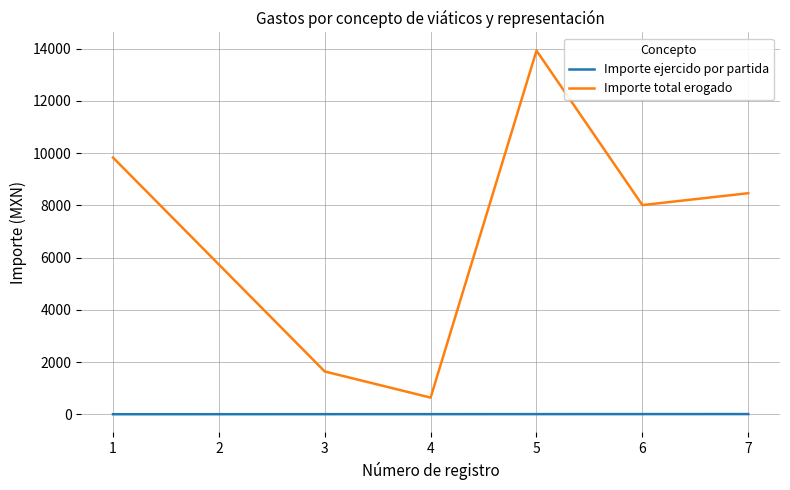

Between 4 and 7, which series saw the biggest shift?

Importe total erogado